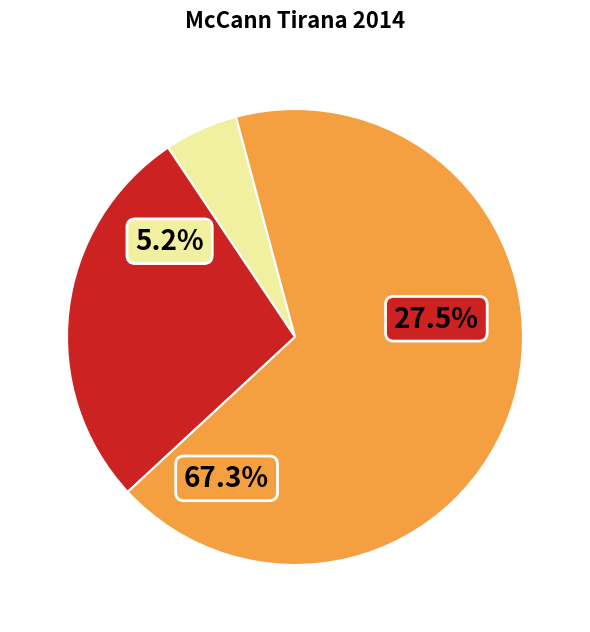

Which has a higher value, Carrefour cost media or CCServices & Creative?

Carrefour cost media